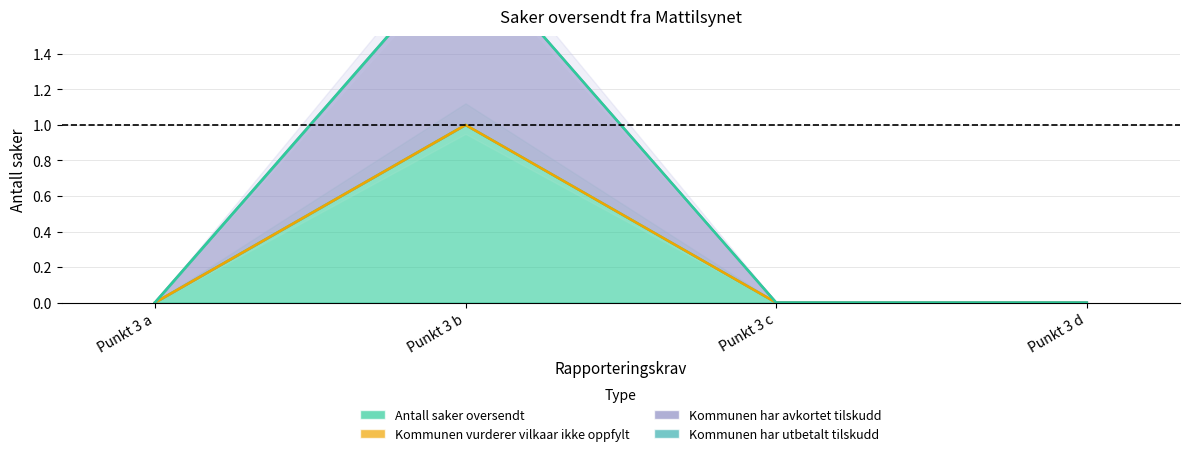

Between Punkt 3 c and Punkt 3 d, which series saw the biggest shift?

Antall saker oversendt fra Mattilsynet